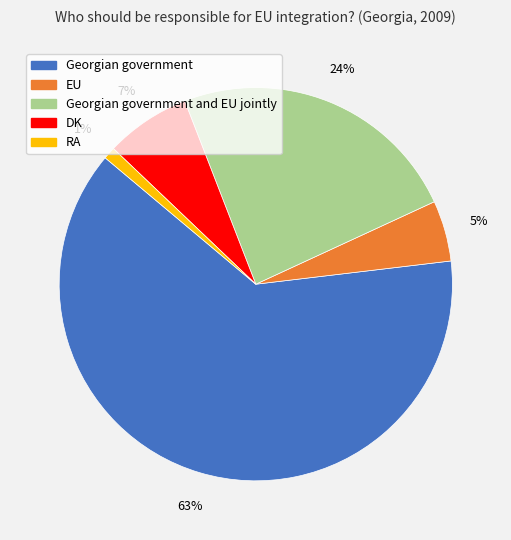

To the nearest percent, what is the average slice percentage?

20%